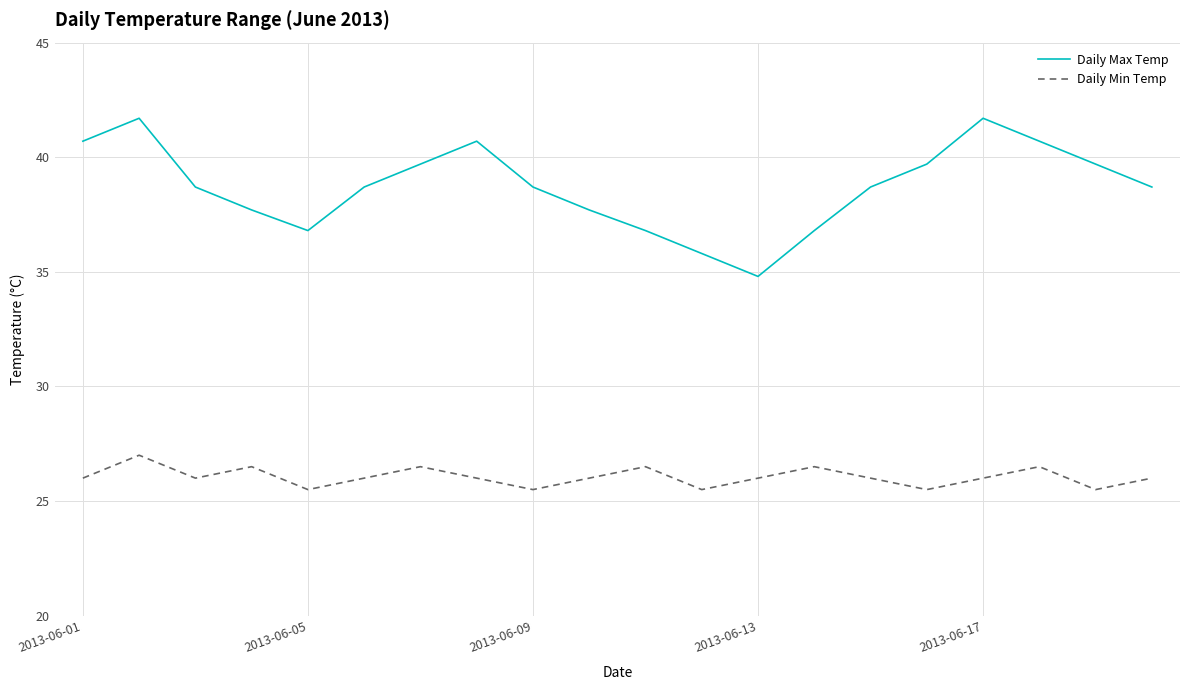

True or false: Daily Max Temp and Daily Min Temp cross at least once.

False